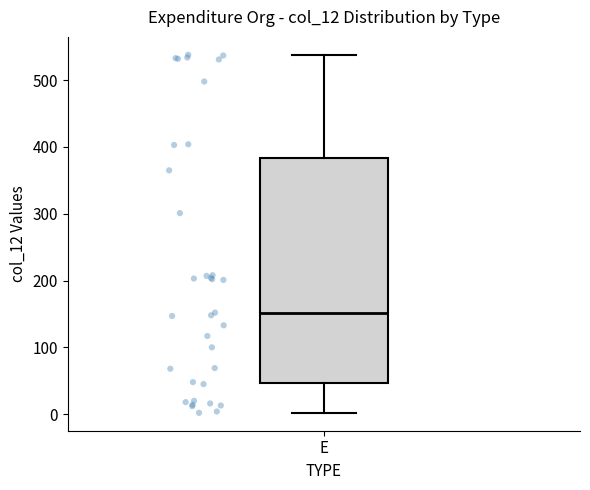

Where does the lower whisker of the box for E end on the y-axis? The values are not printed on the chart, so give them approximately, as read against the axis.

0